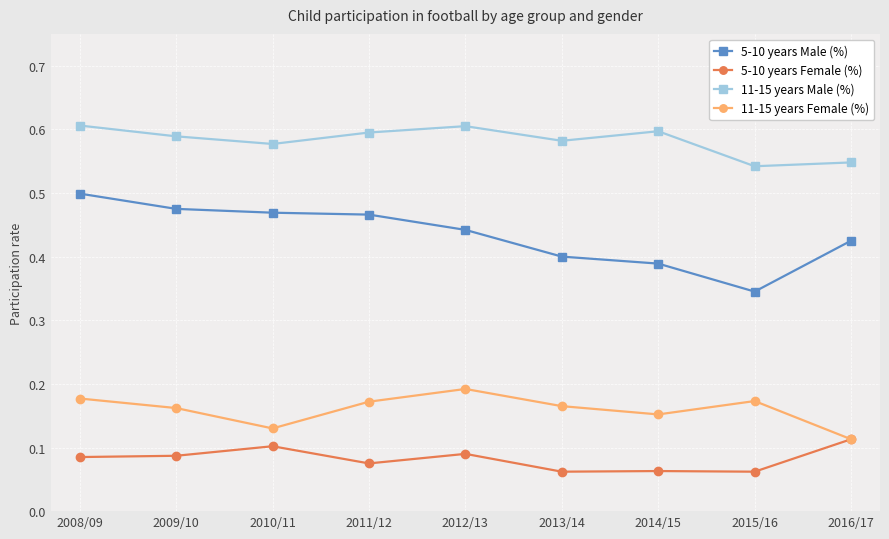

How many interior local peaks does the 11-15 years Female (%) series have?

2